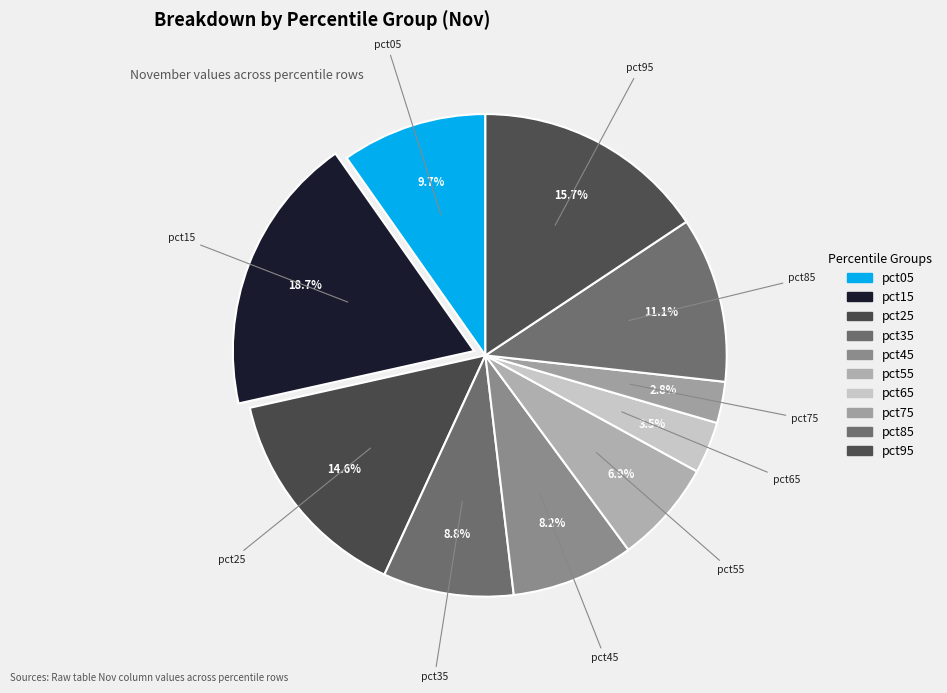

Rank the categories by value from highest to lowest.

pct15, pct95, pct25, pct85, pct05, pct35, pct45, pct55, pct65, pct75